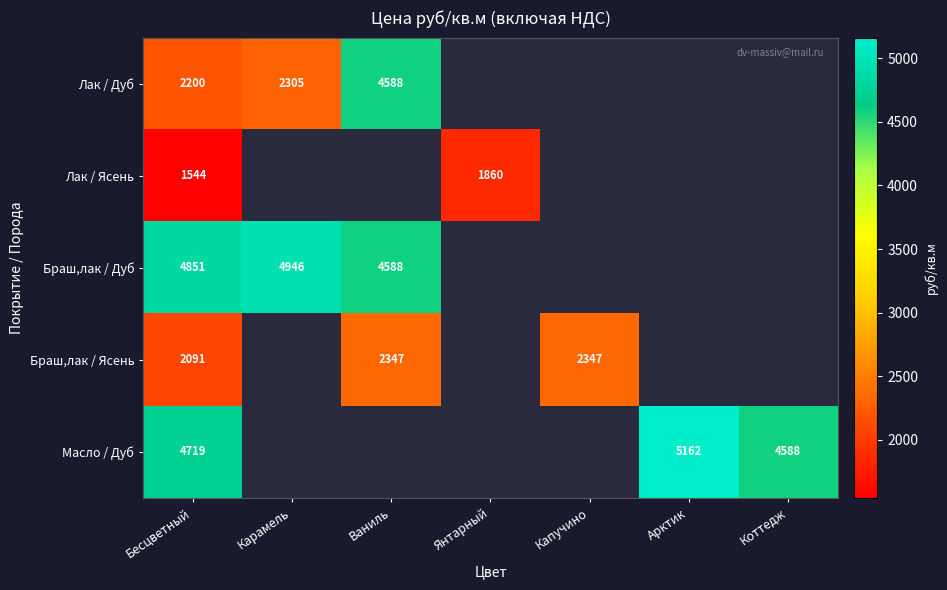

Is it true that Браш,лак / Ясень equals 3226 at Капучино?

False